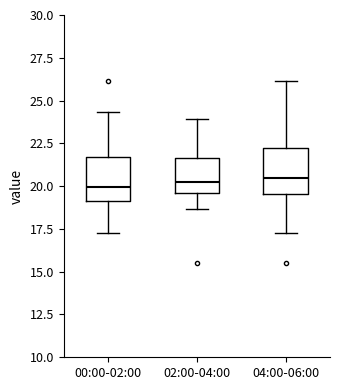

Reading left to right, transcribe this box plot: for each box, give where its median line is, the range the box spans, and where its two whiskers end, as read against the y-axis. The values are not printed on the chart, so give them approximately, as read against the axis.

00:00-02:00: median 20.0, box 19.0 to 21.5, whiskers 17.5 to 24.5
02:00-04:00: median 20.0, box 19.5 to 21.5, whiskers 18.5 to 24.0
04:00-06:00: median 20.5, box 19.5 to 22.0, whiskers 17.5 to 26.0